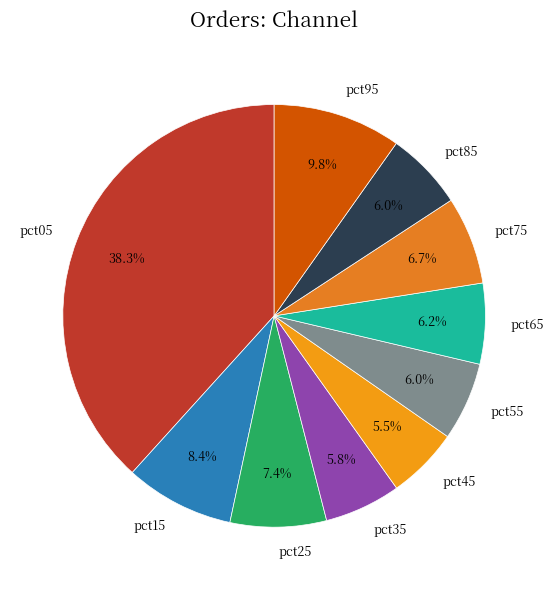

To the nearest percent, what percentage of the pie is pct35?

6%